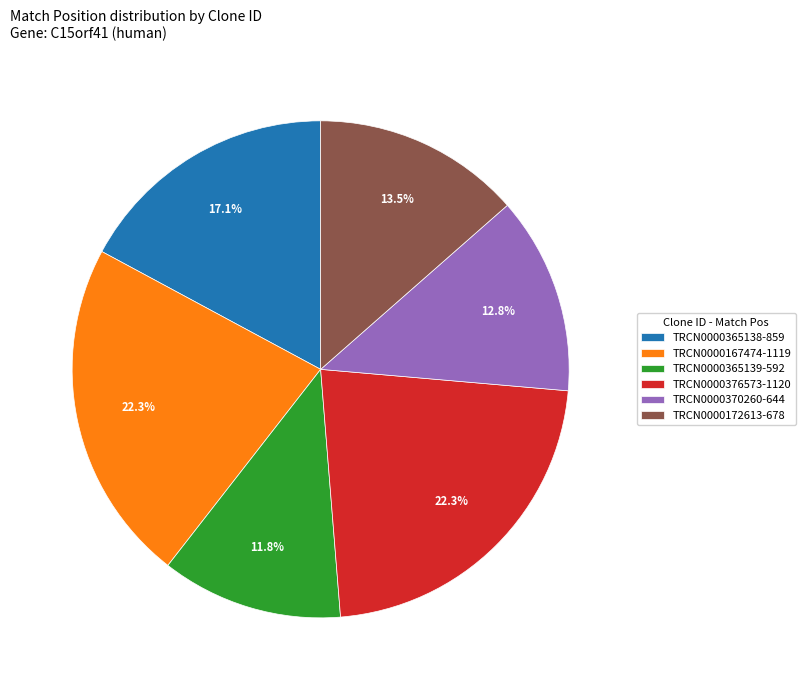

To the nearest percent, what percentage of the pie is TRCN0000167474?

22%